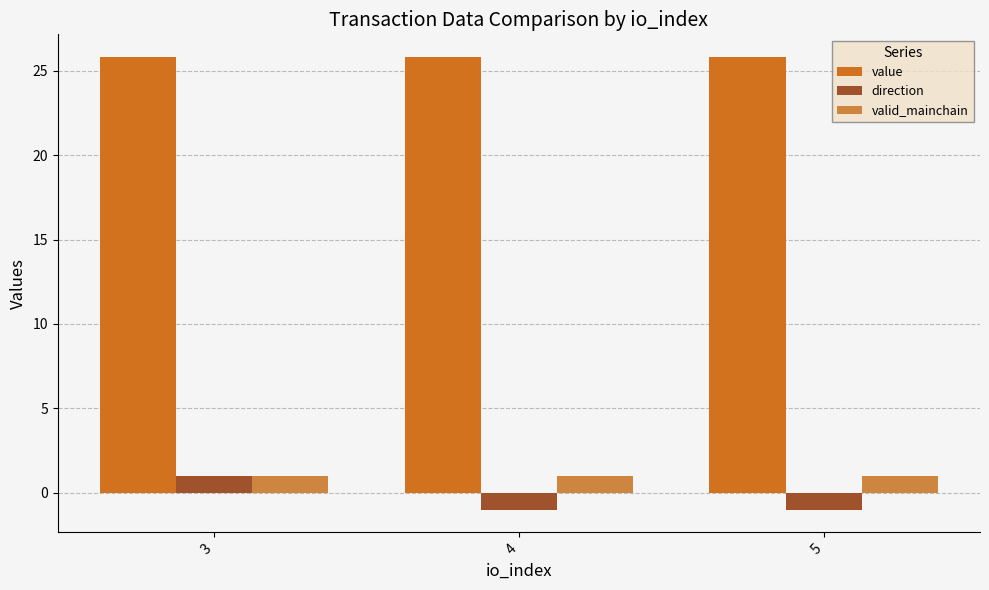

Reading right to left, extract all data points from this chart.

value: 25.8	25.8	25.8
direction: -1.0	-1.0	1.0
valid_mainchain: 1.0	1.0	1.0